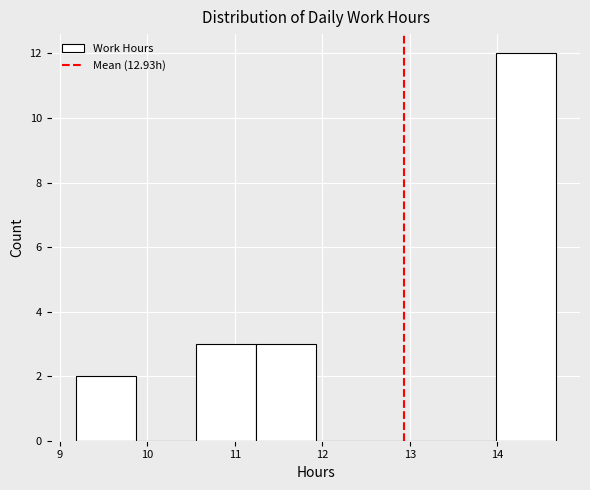

Over which range of the x-axis is the bar tallest?

14.0 to 14.7